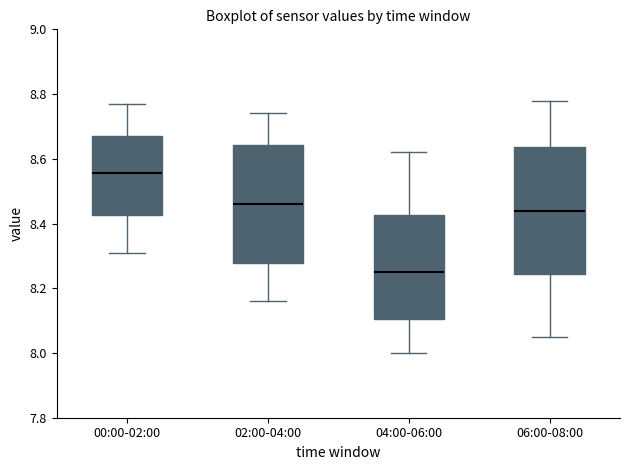

Where does the lower whisker of the box for 06:00-08:00 end on the y-axis? The values are not printed on the chart, so give them approximately, as read against the axis.

8.06